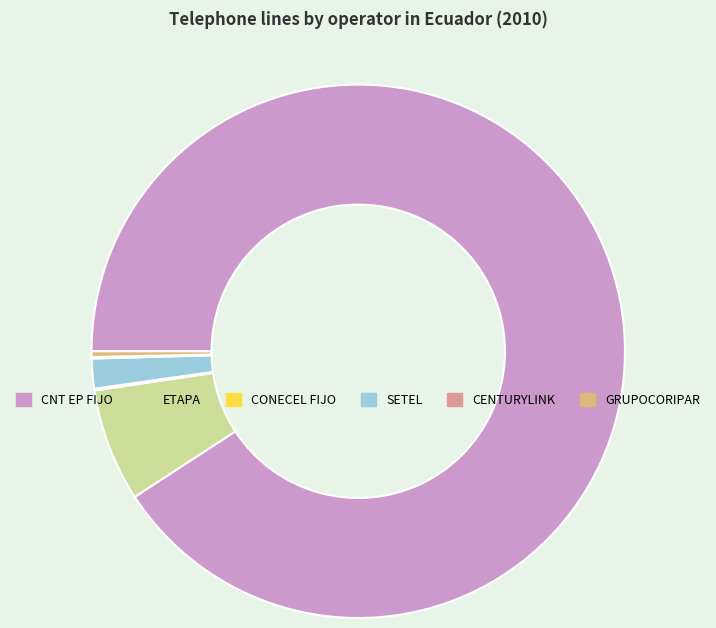

What is the majority slice?

CNT EP FIJO